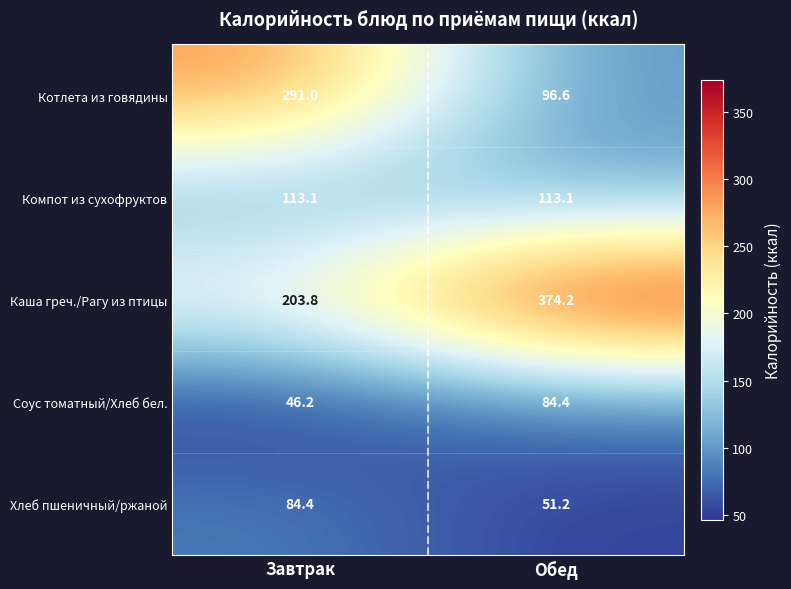

Which series has the largest range (max minus min)?

Котлета из говядины